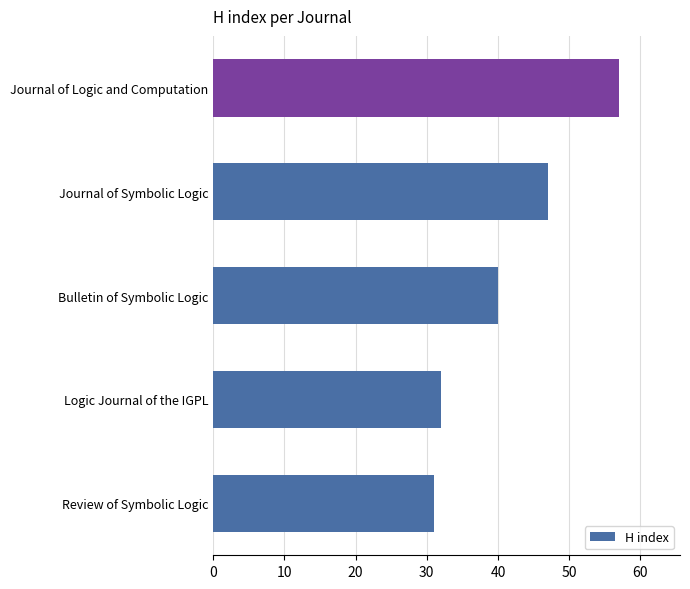

Which has a higher value, Journal of Logic and Computation or Journal of Symbolic Logic?

Journal of Logic and Computation